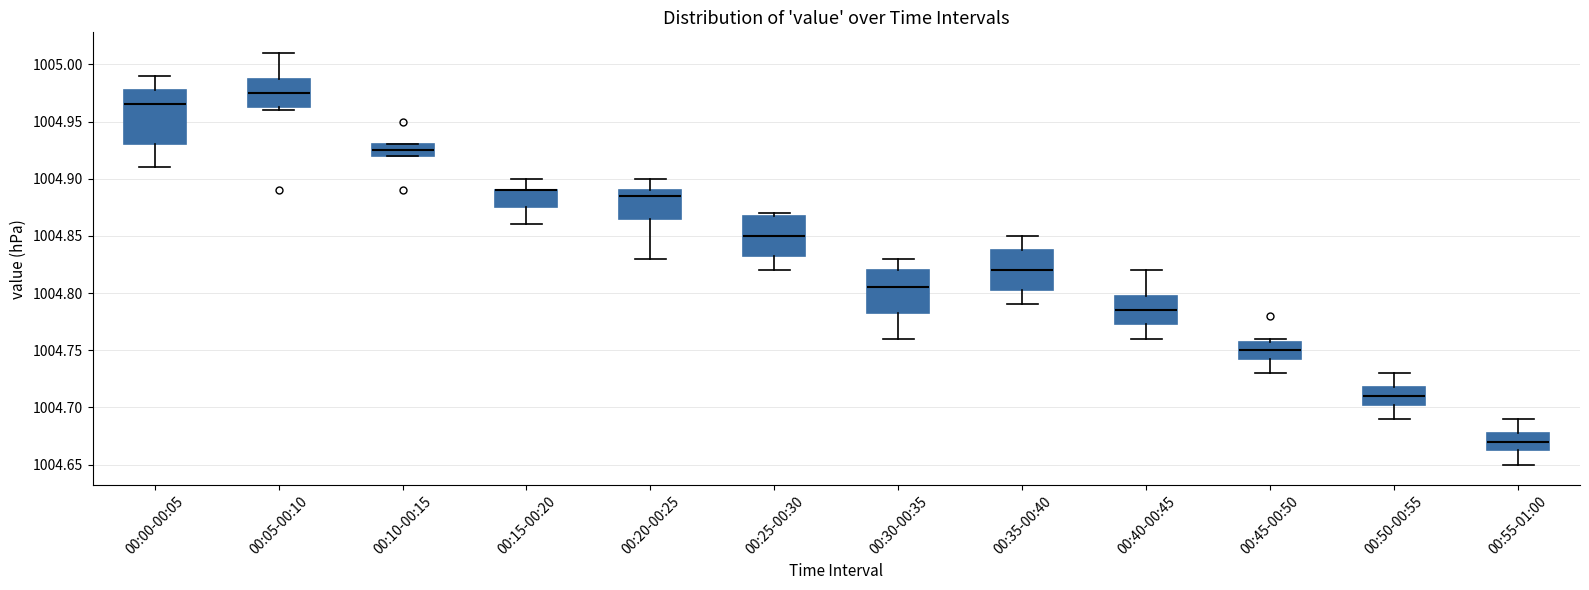

Where is the upper edge of the box for 00:50-00:55 on the y-axis? The values are not printed on the chart, so give them approximately, as read against the axis.

1004.720